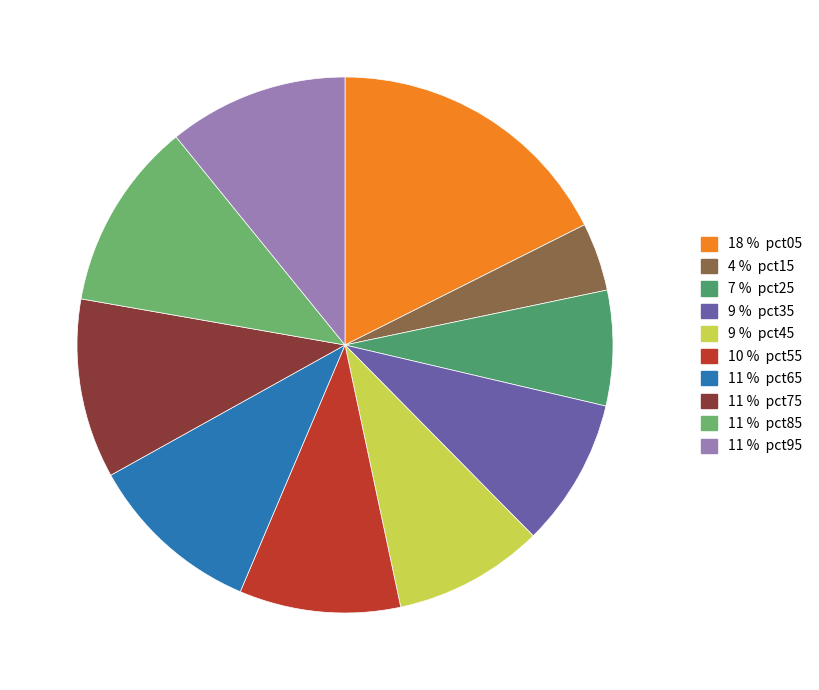

Count the number of slices in the pie.

10